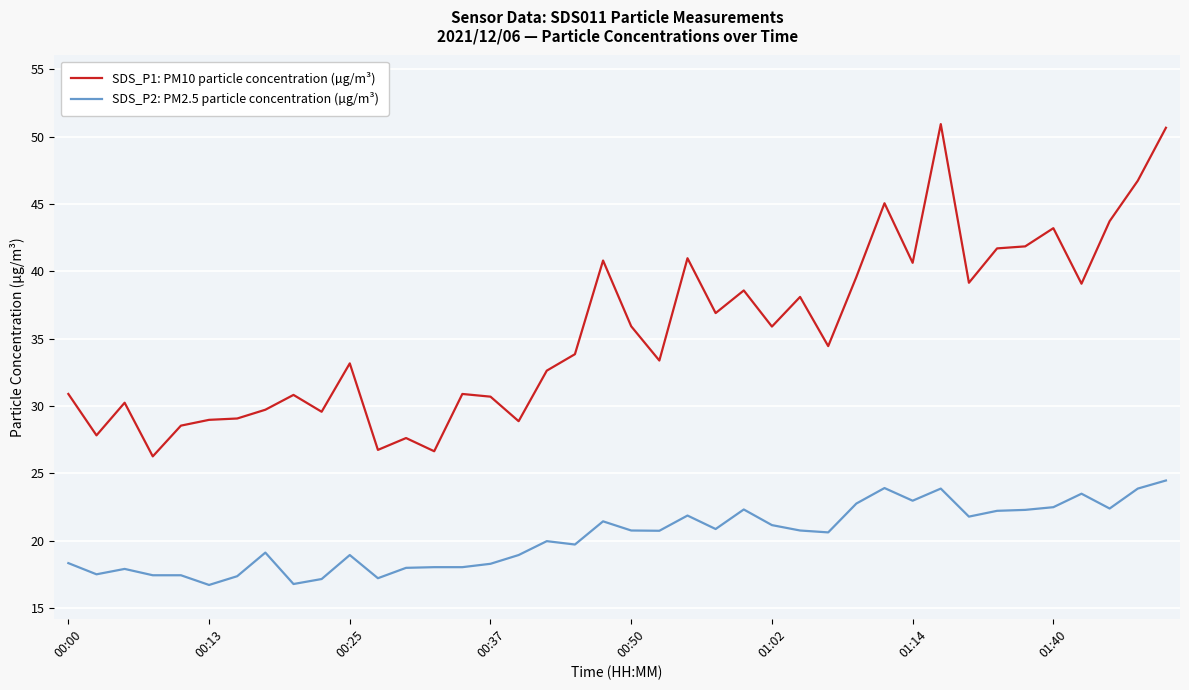

True or false: SDS_P1: PM10 particle concentration (µg/m³) and SDS_P2: PM2.5 particle concentration (µg/m³) cross at least once.

False